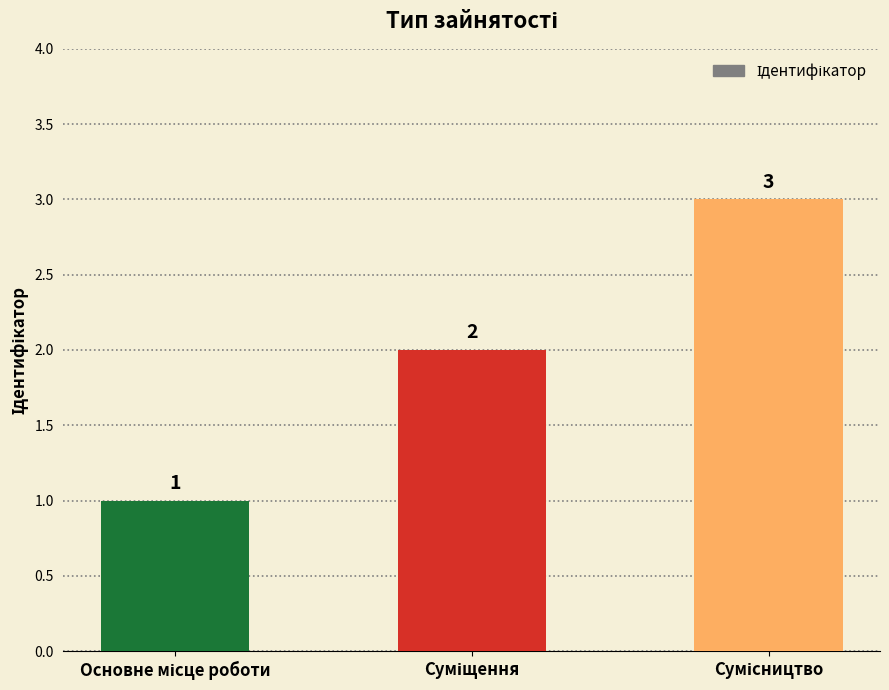

What is the sum of all values?

6